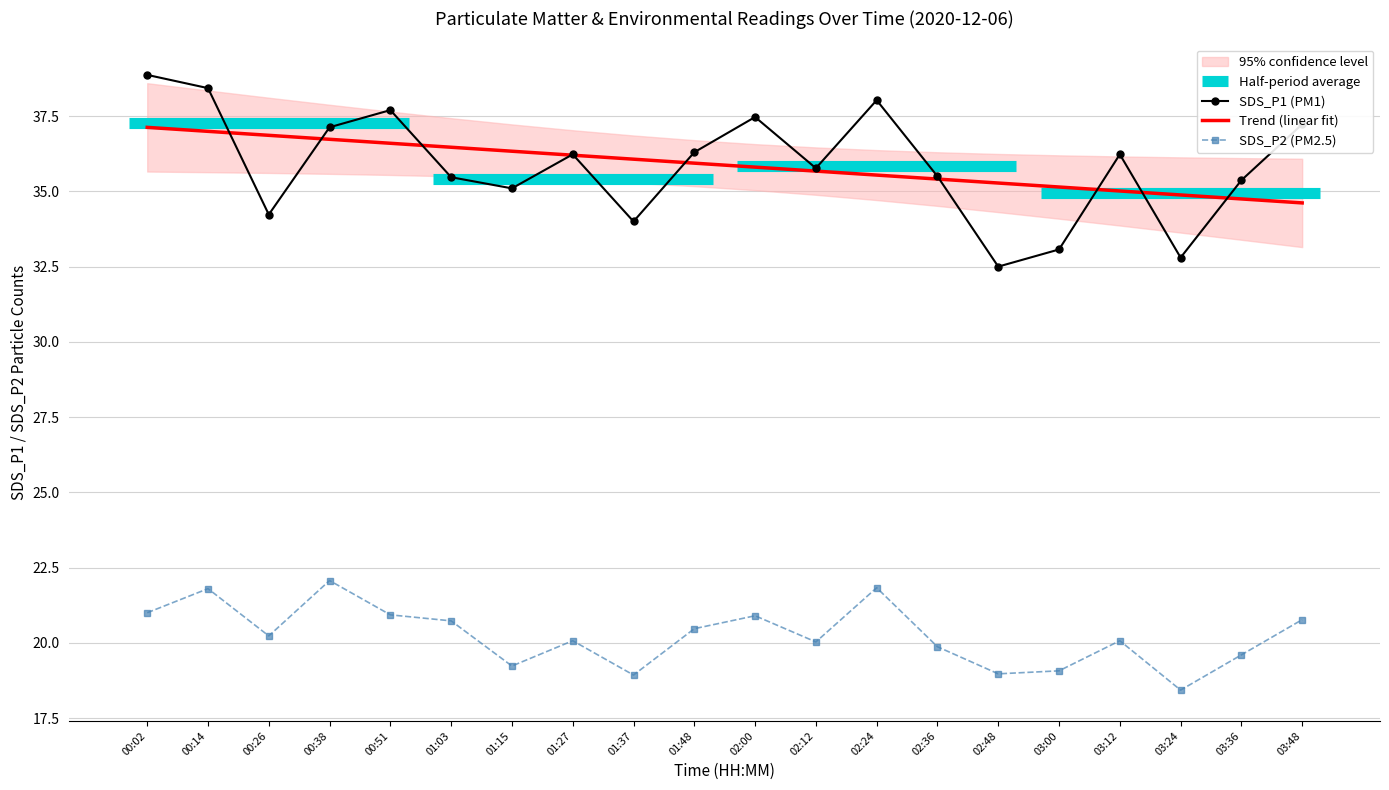

How many distinct data groups are displayed?

2